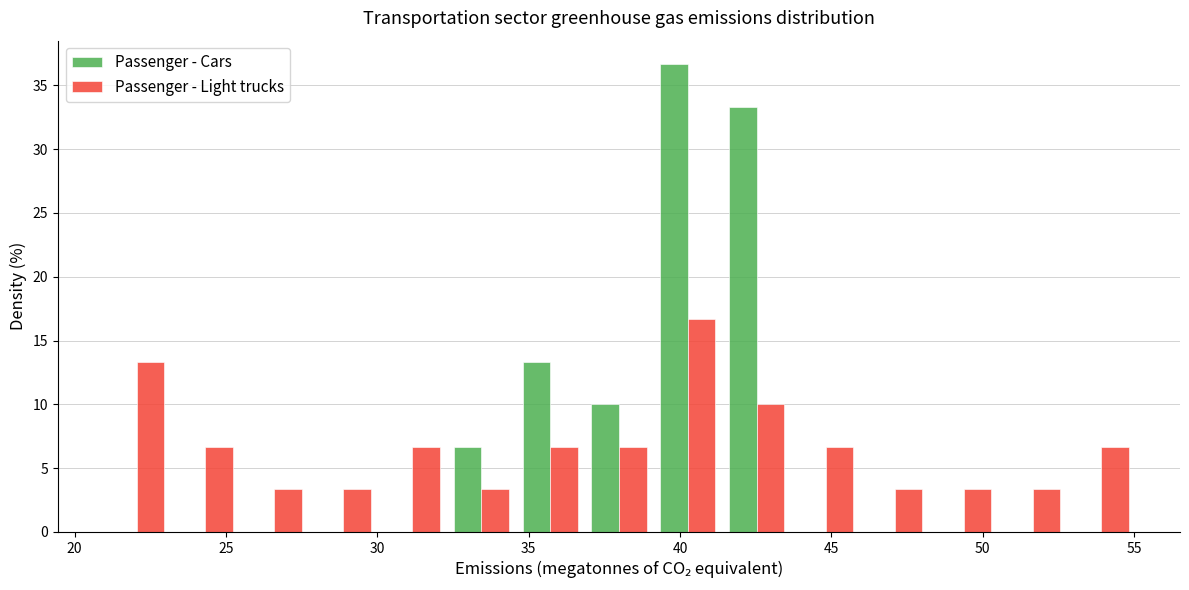

Reading left to right, transcribe this chart: for each range on the x-axis, give the height of each series' bar. Neither the bar edges nor the heights are printed on the chart, so give them approximately, as read against the axes.

21.0 to 23.0: Passenger - Cars=0	Passenger - Light trucks=13.5
23.0 to 25.5: Passenger - Cars=0	Passenger - Light trucks=6.5
25.5 to 27.5: Passenger - Cars=0	Passenger - Light trucks=3.5
27.5 to 30.0: Passenger - Cars=0	Passenger - Light trucks=3.5
30.0 to 32.5: Passenger - Cars=0	Passenger - Light trucks=6.5
32.5 to 34.5: Passenger - Cars=6.5	Passenger - Light trucks=3.5
34.5 to 37.0: Passenger - Cars=13.5	Passenger - Light trucks=6.5
37.0 to 39.0: Passenger - Cars=10.0	Passenger - Light trucks=6.5
39.0 to 41.5: Passenger - Cars=36.5	Passenger - Light trucks=16.5
41.5 to 43.5: Passenger - Cars=33.5	Passenger - Light trucks=10.0
43.5 to 46.0: Passenger - Cars=0	Passenger - Light trucks=6.5
46.0 to 48.0: Passenger - Cars=0	Passenger - Light trucks=3.5
48.0 to 50.5: Passenger - Cars=0	Passenger - Light trucks=3.5
50.5 to 53.0: Passenger - Cars=0	Passenger - Light trucks=3.5
53.0 to 55.0: Passenger - Cars=0	Passenger - Light trucks=6.5